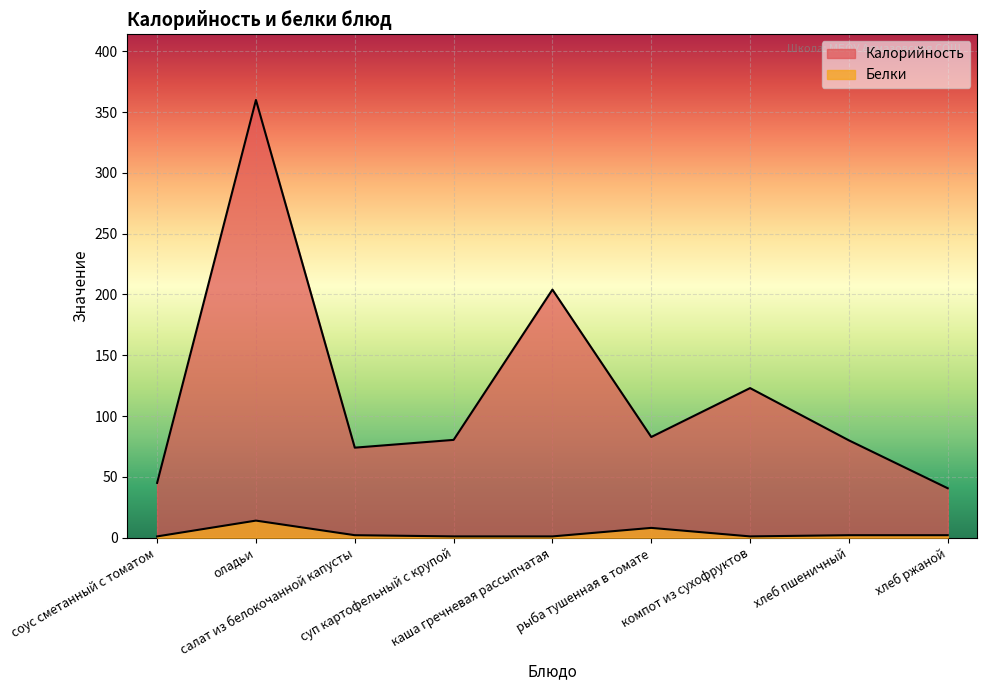

The value of Калорийность at каша гречневая рассыпчатая is 204.0. True or false?

True